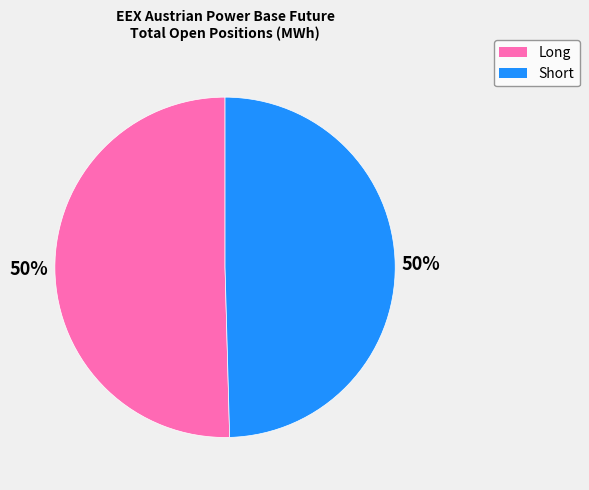

What is the ratio of the value at Long to the value at Short?

1.0